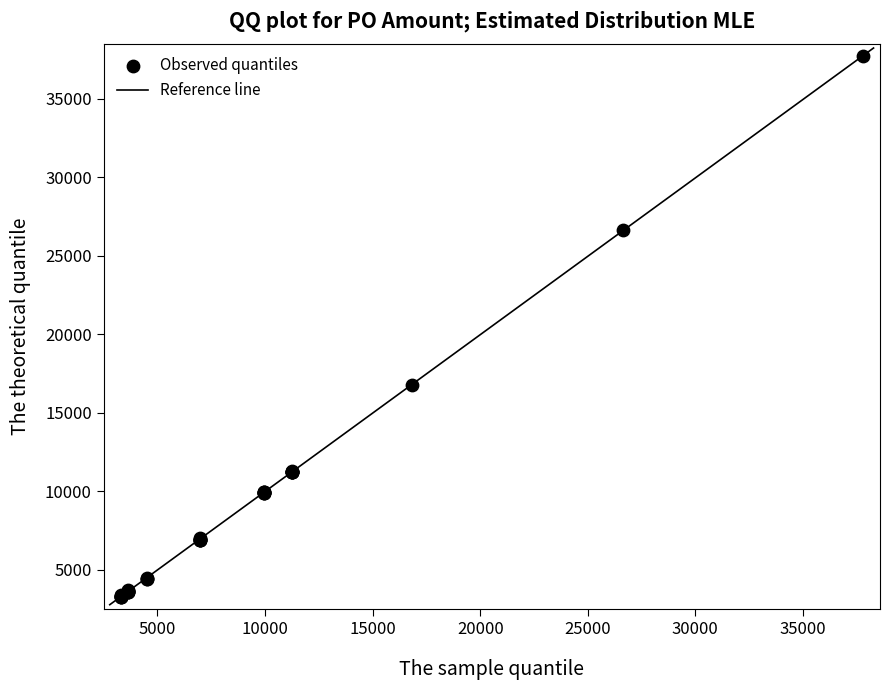

What Y value in the scatter plot is closest to 20502?

16761.4